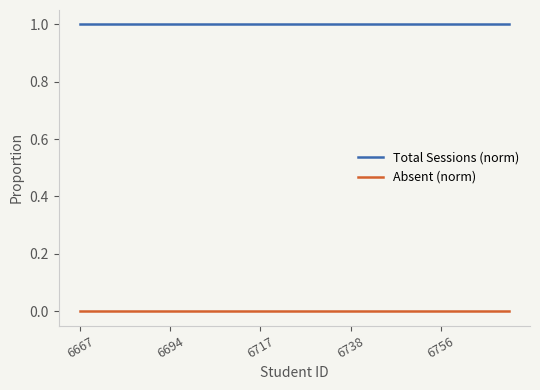

Which series has the largest total across all categories?

Total Sessions (norm)